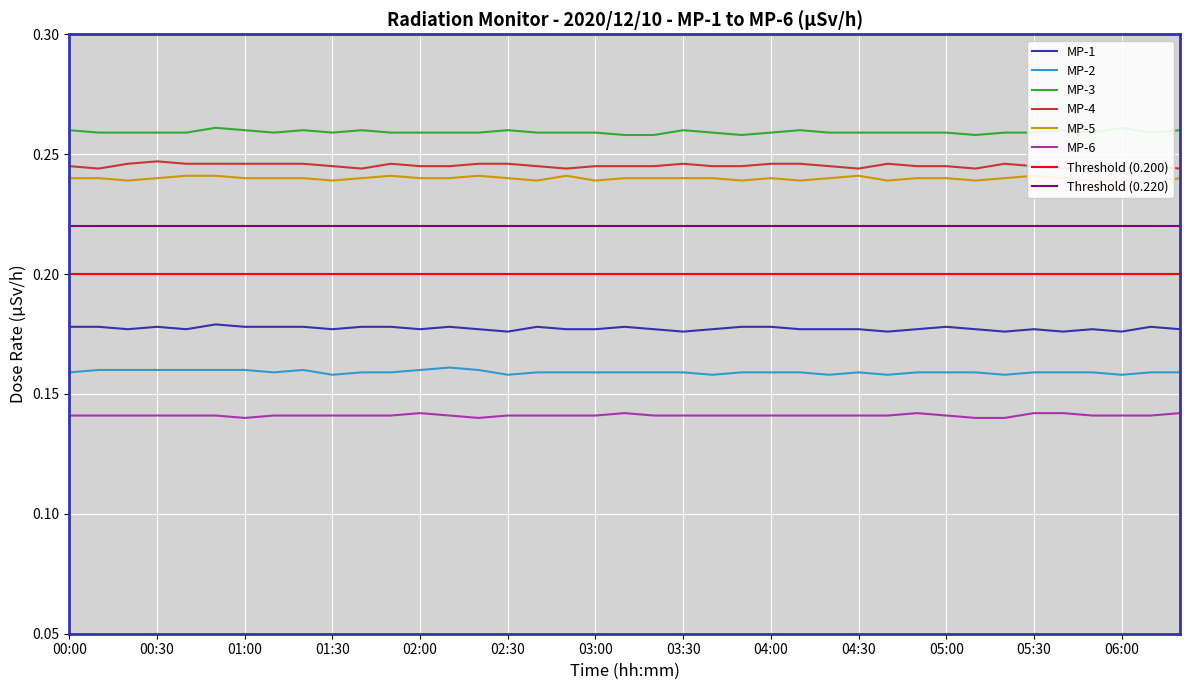

True or false: MP-1 and MP-2 cross at least once.

False